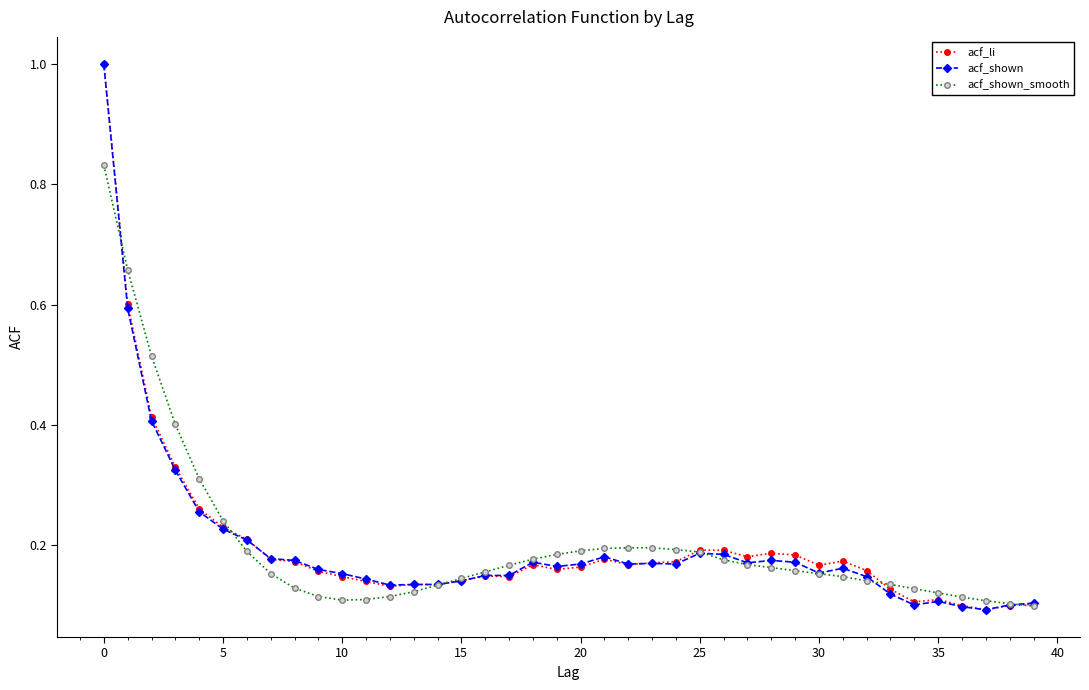

At how many categories does at least one series exceed 0?

40